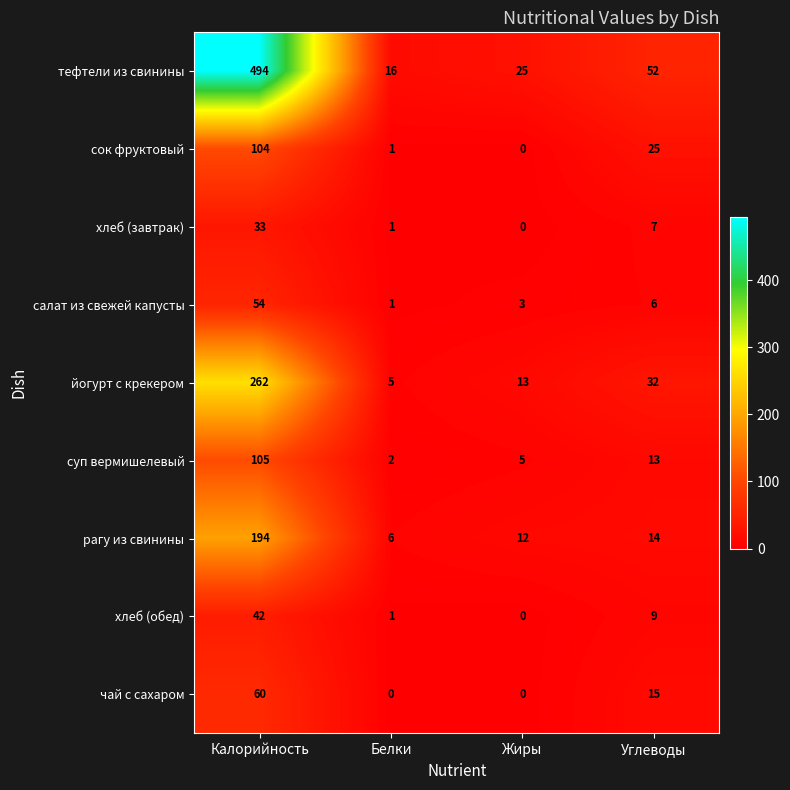

What is the total value across all series at Жиры?

58